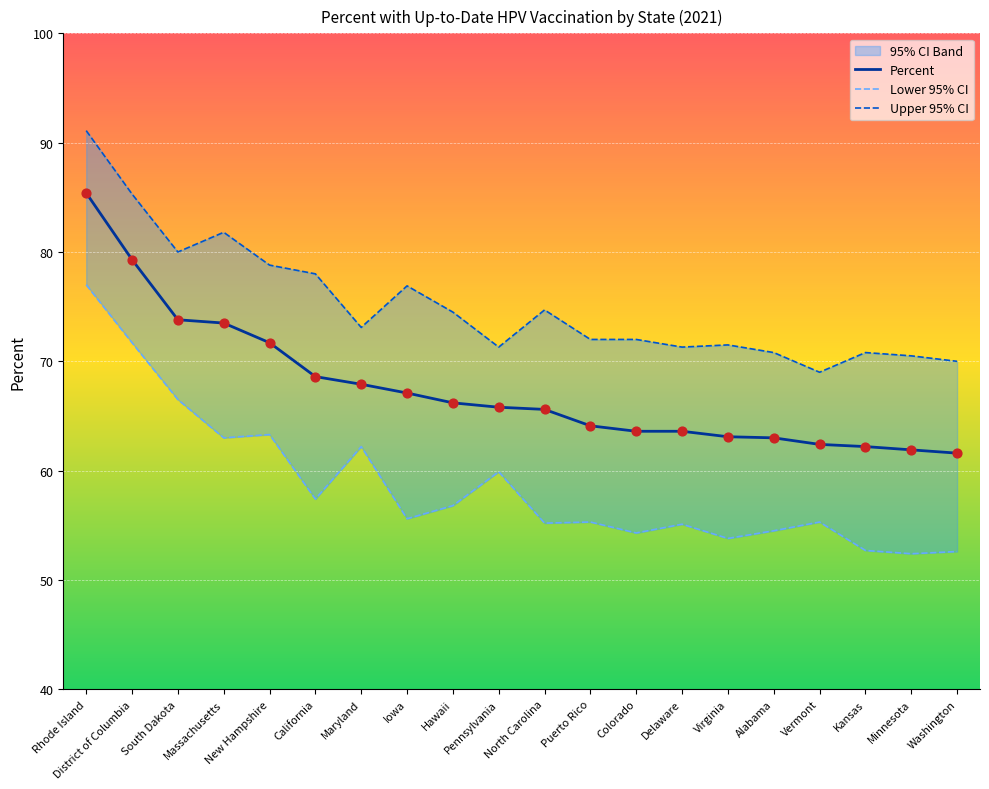

What is the approximate value of Percent at Rhode Island?

85.4